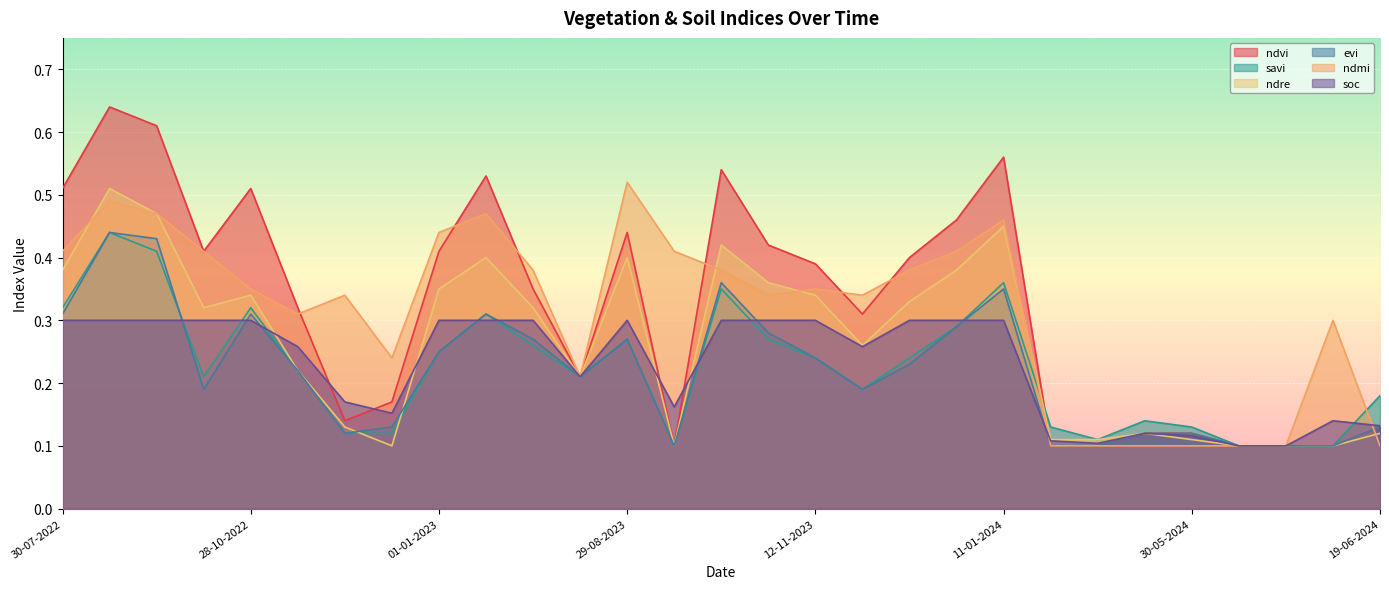

Is it true that evi equals 0.1 at 28-09-2023?

True